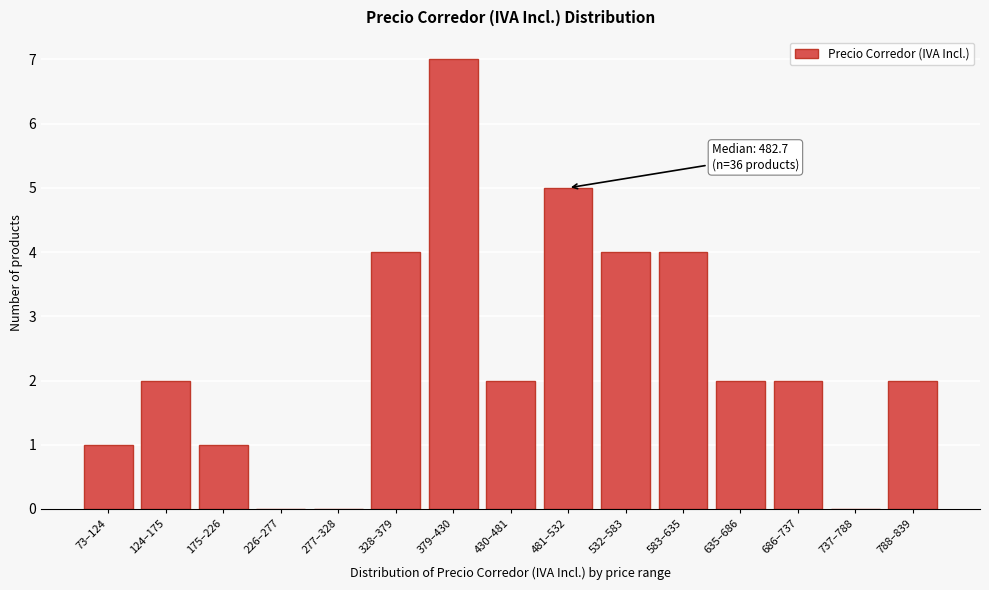

Reading left to right, list all the values displayed in this chart.

73–124=1	124–175=2	175–226=1	226–277=0	277–328=0	328–379=4	379–430=7	430–481=2	481–532=5	532–583=4	583–635=4	635–686=2	686–737=2	737–788=0	788–839=2